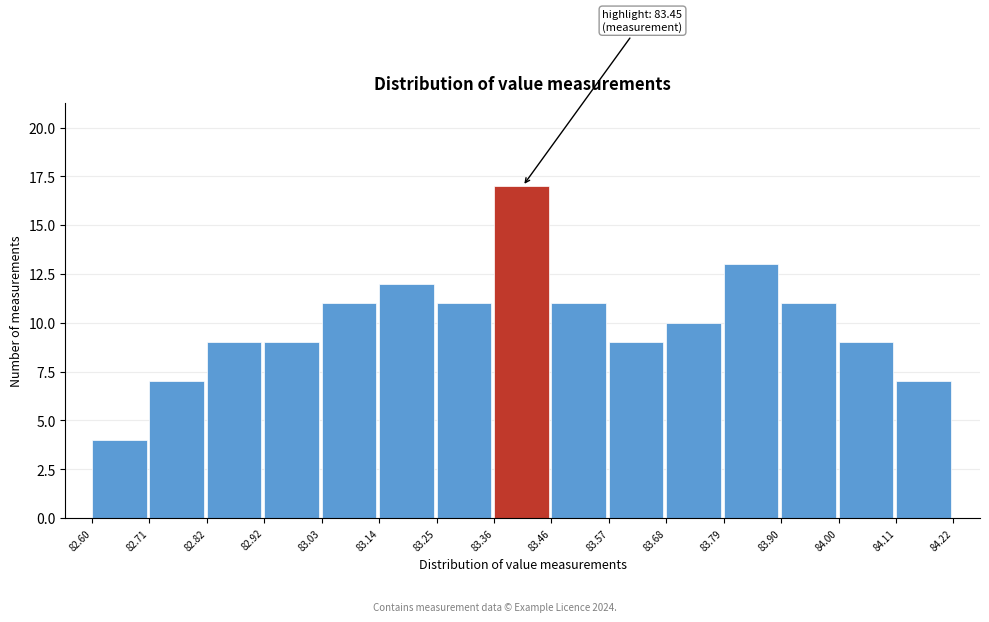

Over which range of the x-axis is the bar tallest?

83.36 to 83.46